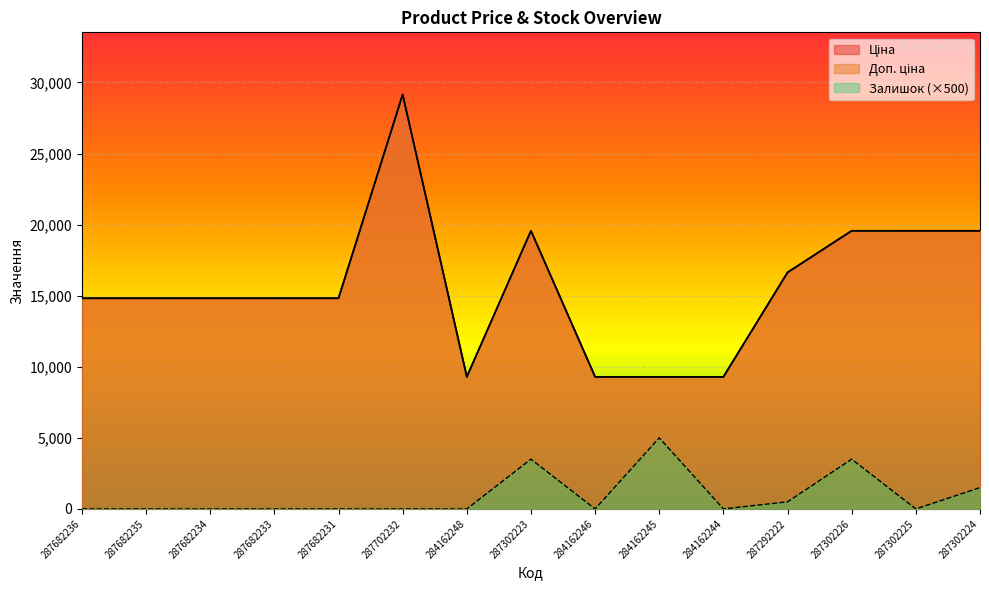

Count the Залишок values in the range 0 to 1500.

12